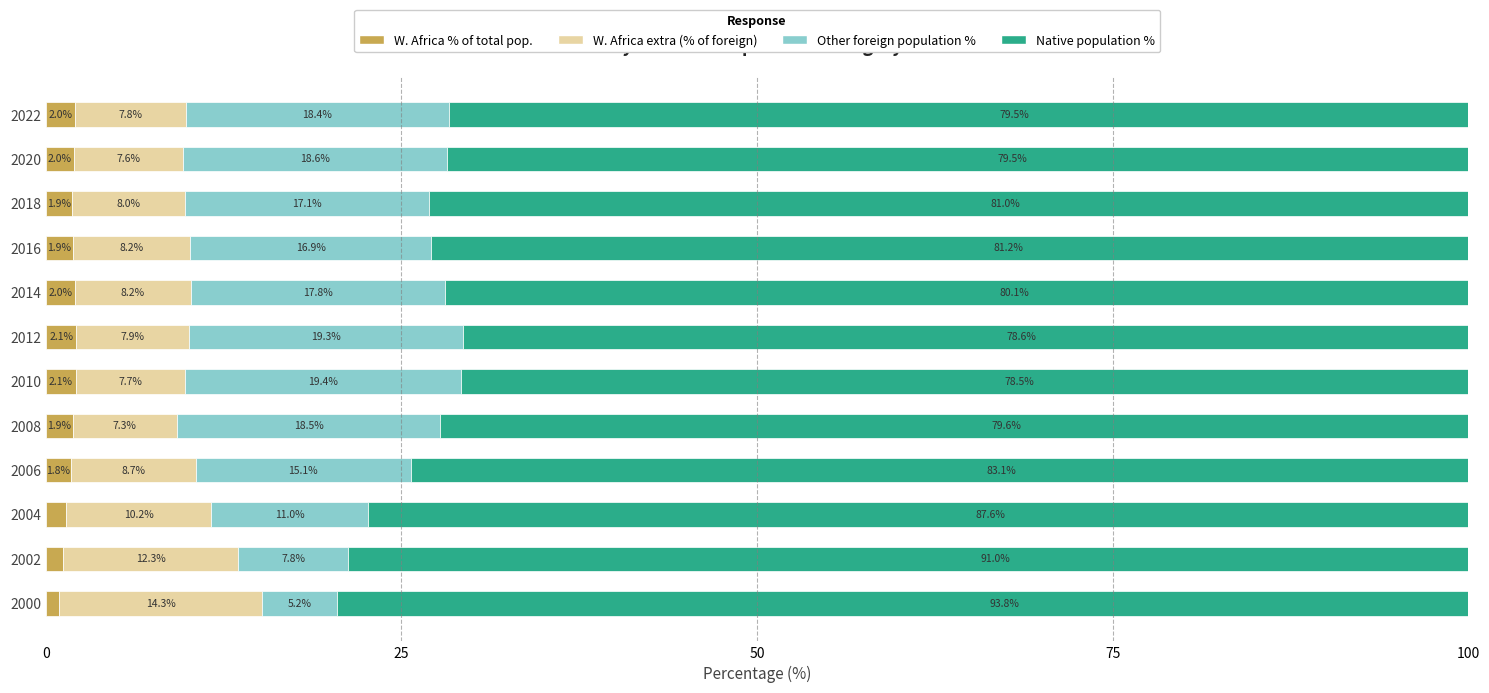

What are all the series names shown in the legend?

W. Africa % of total pop., W. Africa extra (% of foreign), Other foreign population %, Native population %